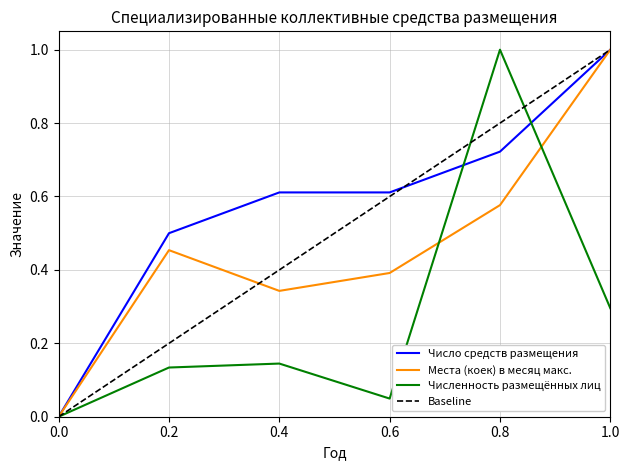

What is the highest value of the Места (коек) в месяц макс. series?

1.0